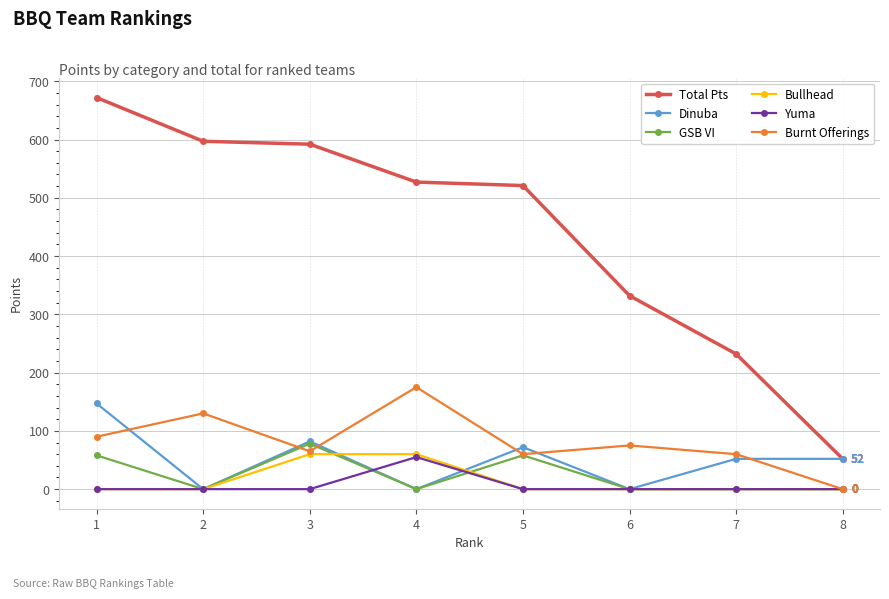

How many series are shown in this chart?

6